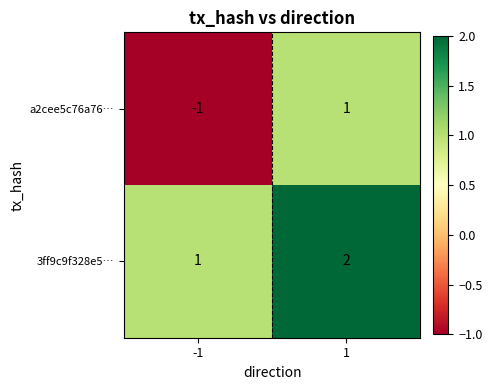

Rank the series at -1 from lowest to highest value.

a2cee5c76a76…, 3ff9c9f328e5…